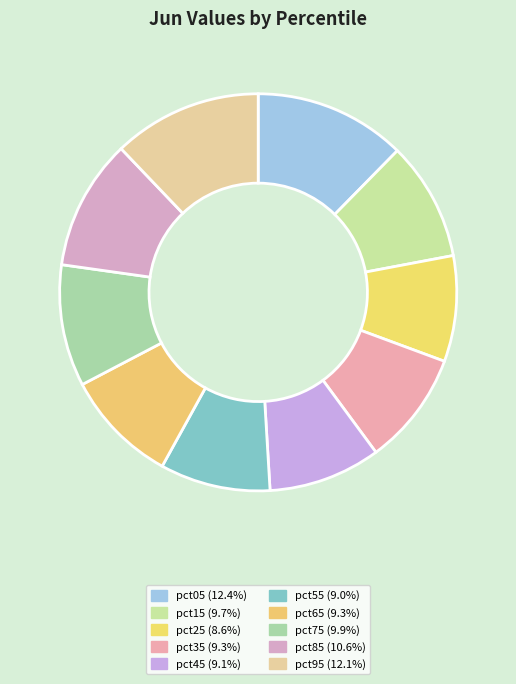

How many segments does this pie chart have?

10